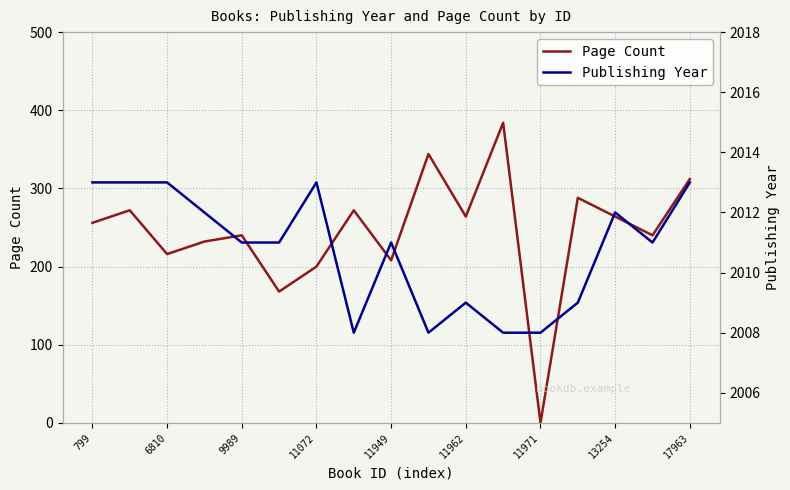

Which series has the largest total across all categories?

Publishing Year